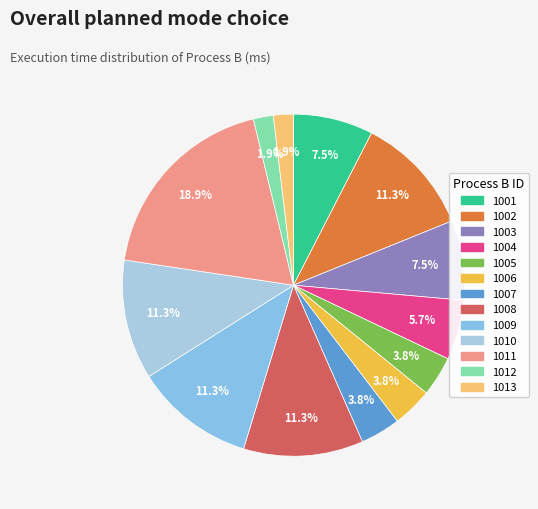

Is it true that 1003 is 20% of the pie?

False